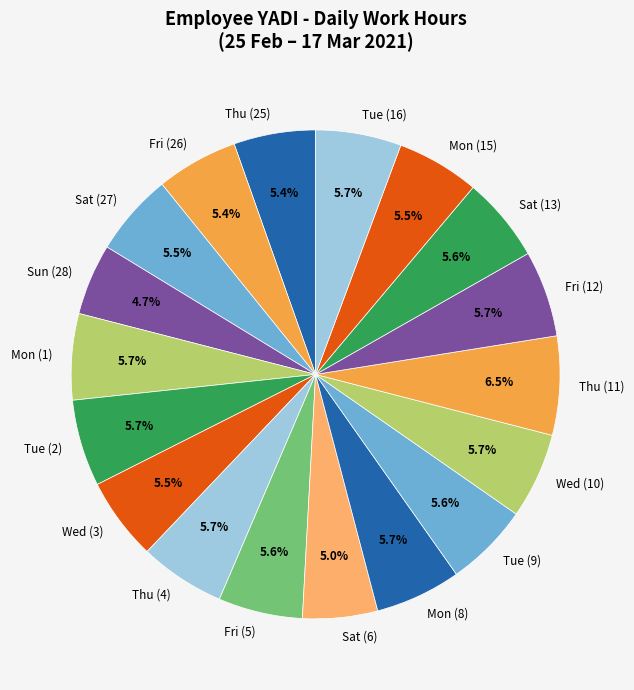

To the nearest percent, what is the combined percentage of Wed (3) and Tue (2)?

11%